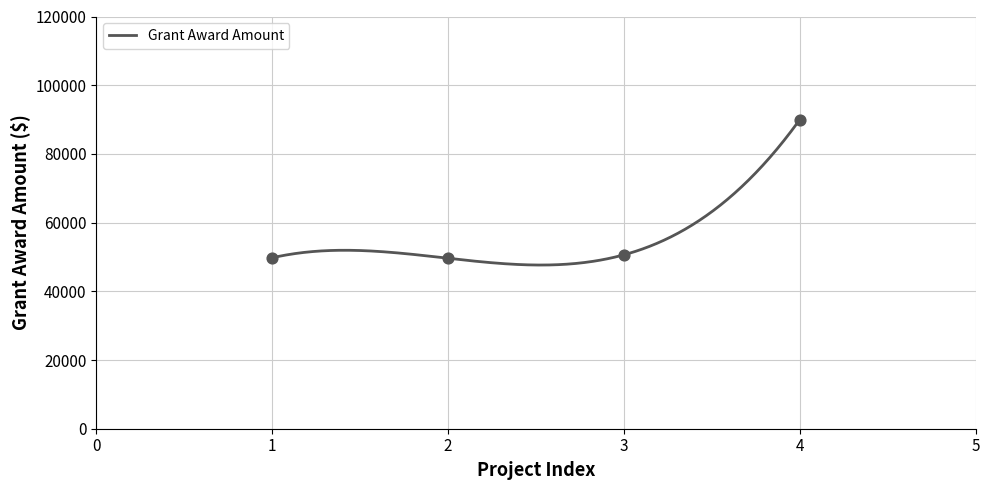

What is the ratio of the value at 1 to the value at 4?

0.6